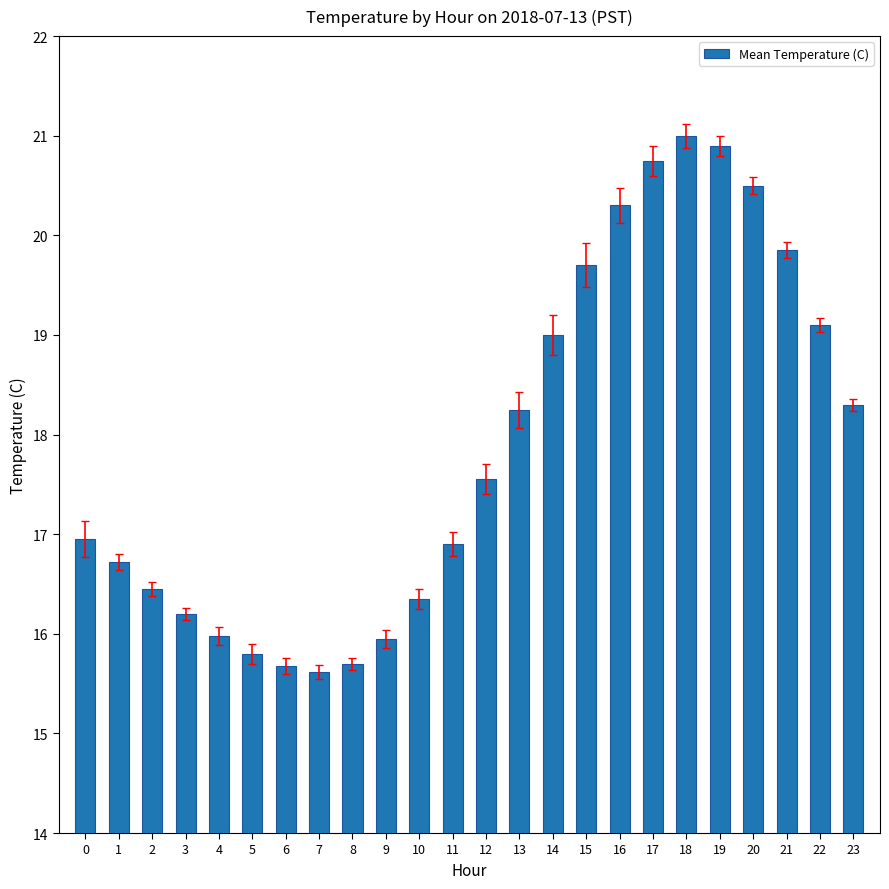

What is the minimum value shown in the chart?

15.6